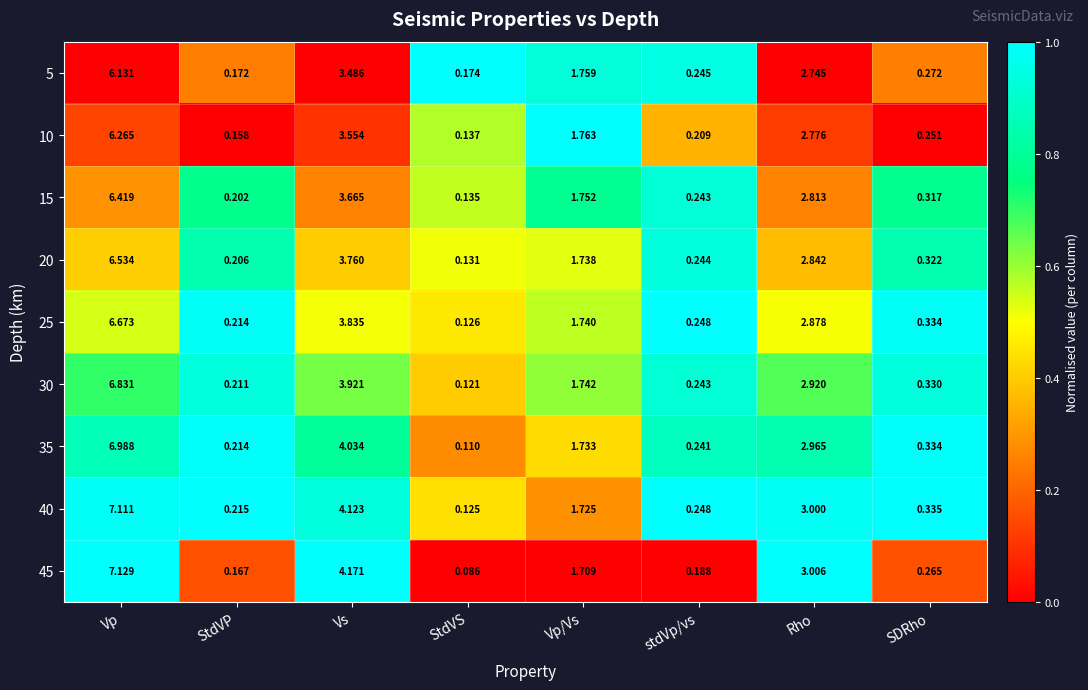

At which category is the sum across all series the highest?

Vp